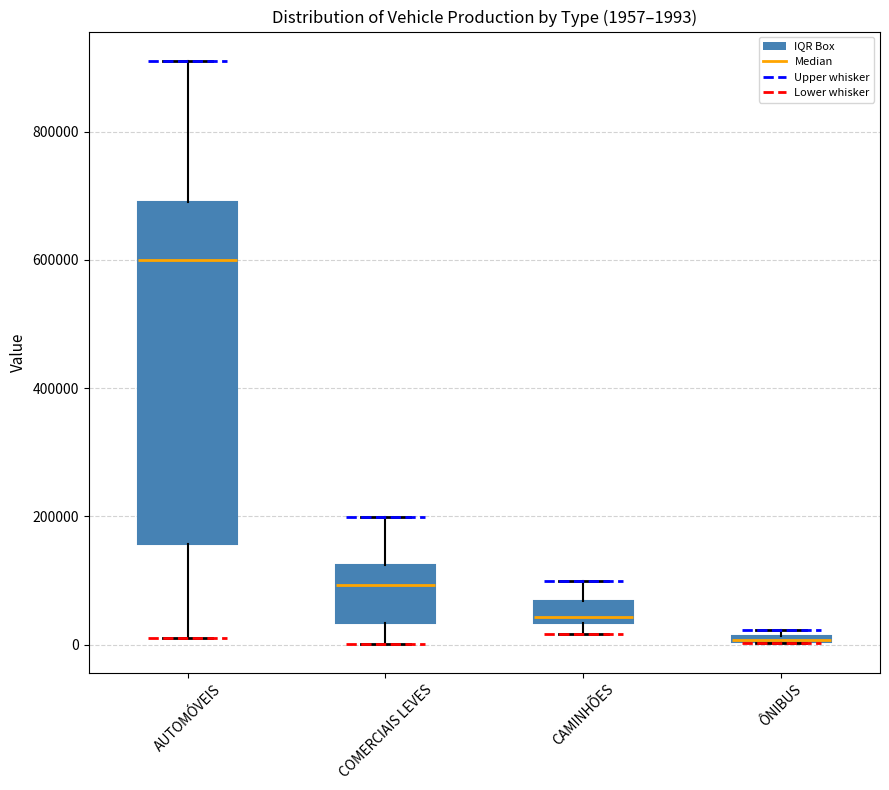

Comparing the boxes themselves (not the whiskers), which one is the tallest?

AUTOMÓVEIS